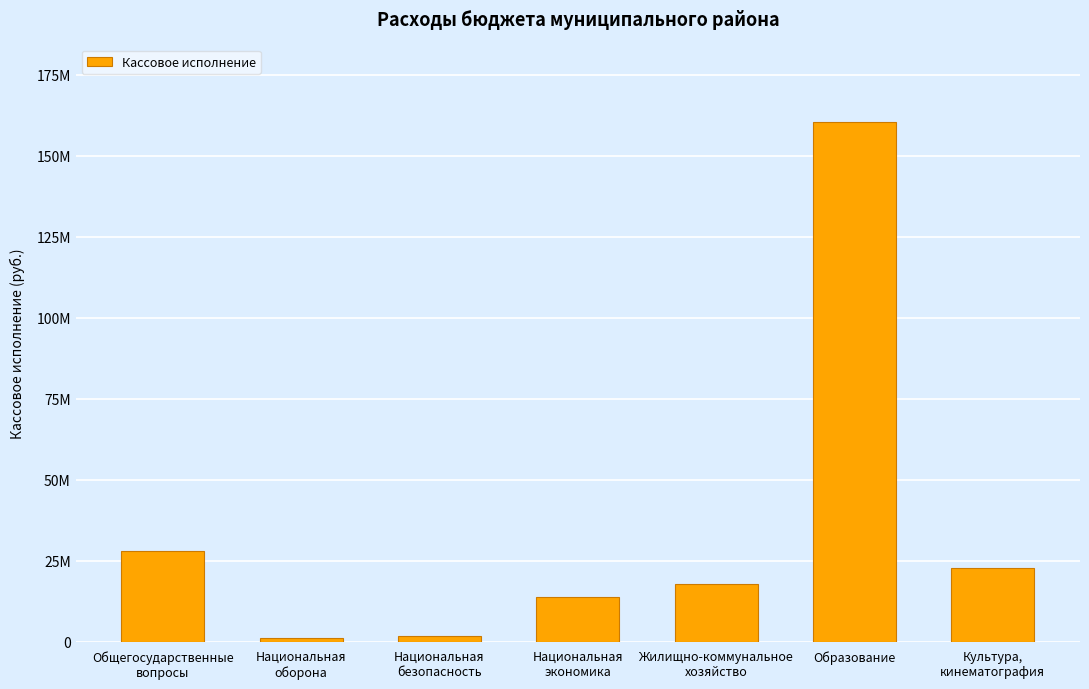

Rank the categories by value from lowest to highest.

Национальная
оборона, Национальная
безопасность, Национальная
экономика, Жилищно-коммунальное
хозяйство, Культура,
кинематография, Общегосударственные
вопросы, Образование